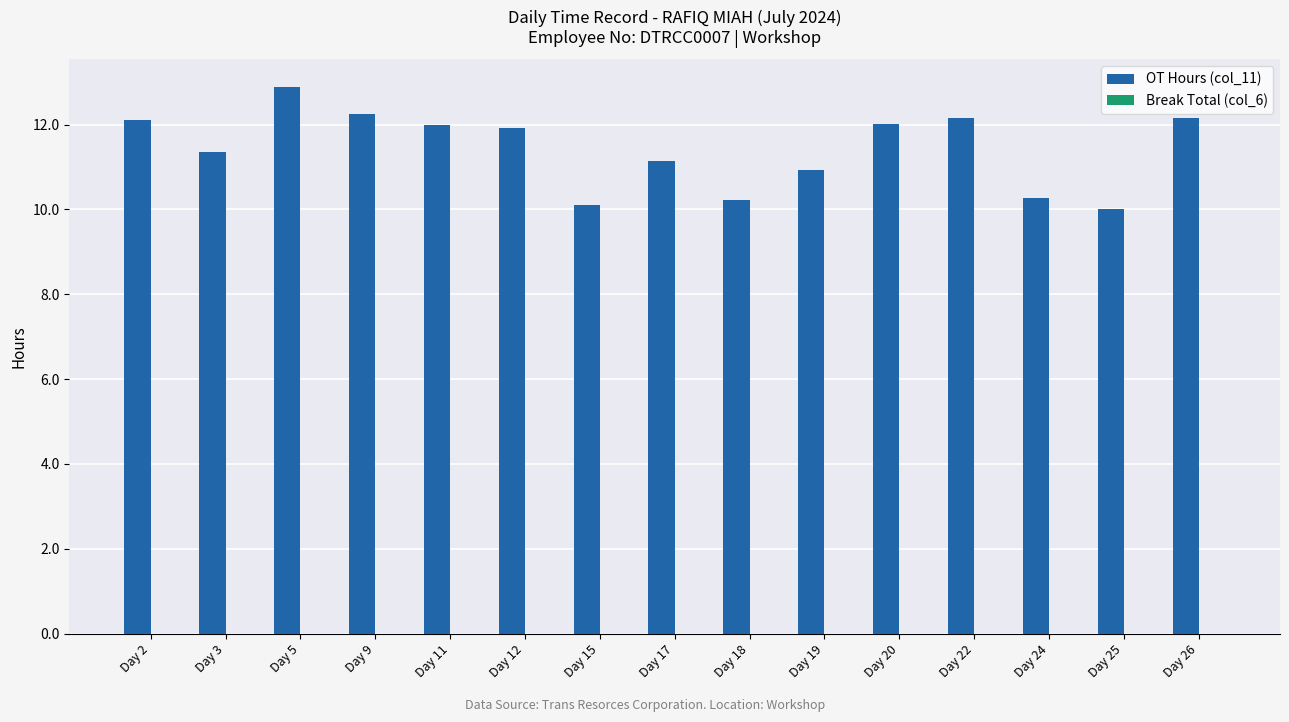

What is the change in value from Day 9 to Day 17?

-1.1